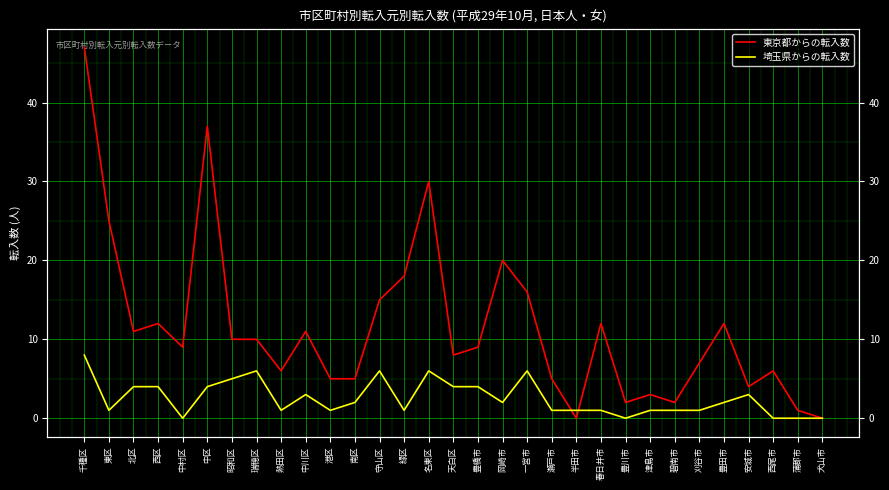

List the series in order of their peak value, lowest first.

埼玉県からの転入数, 東京都からの転入数